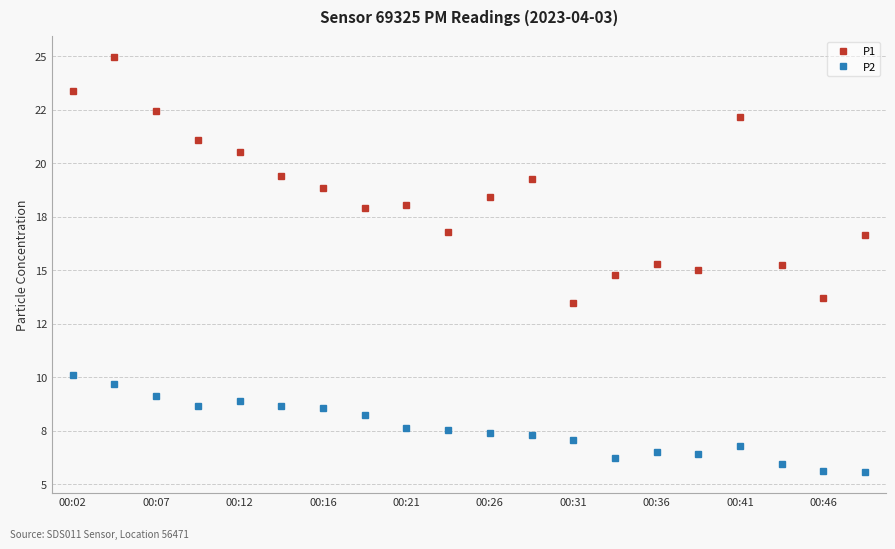

What are all the series names shown in the legend?

P1, P2